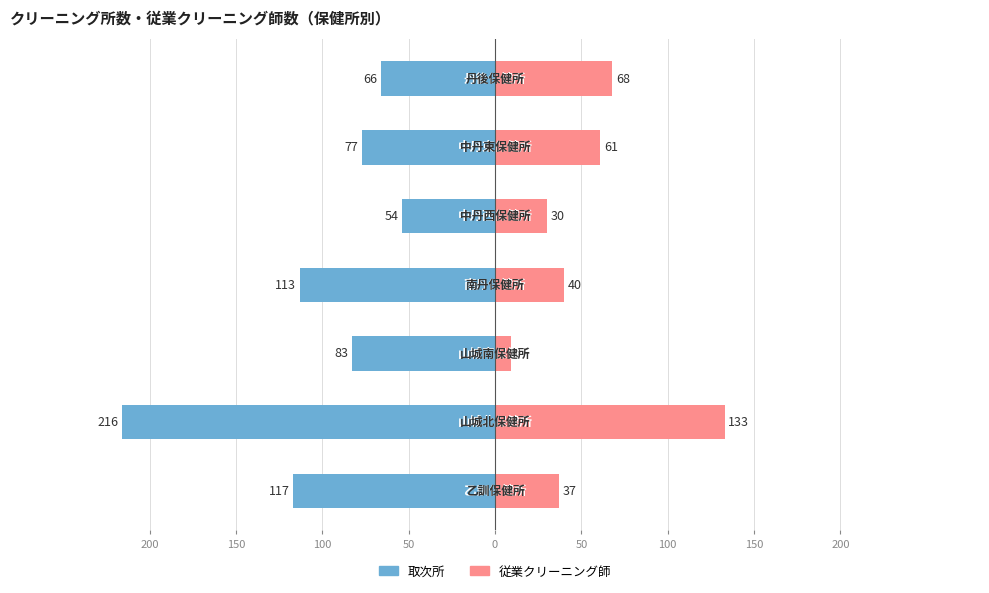

Does the chart contain stacked bars?

No